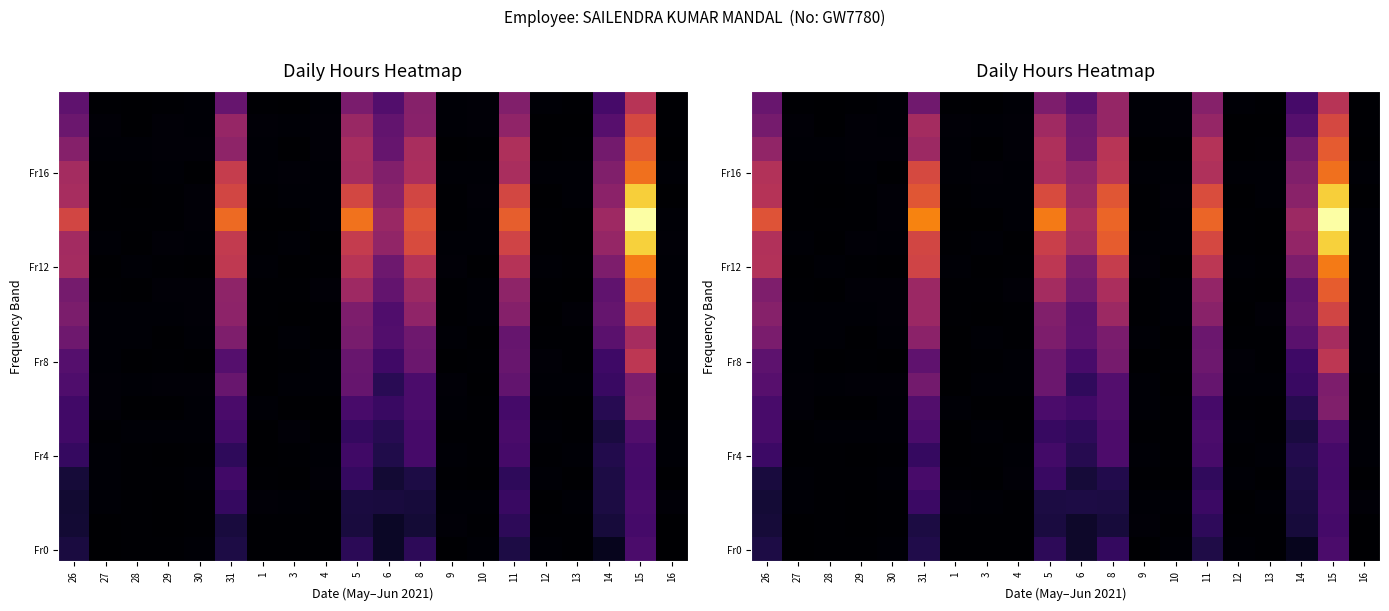

At which category does the chart reach its peak across all series?

15